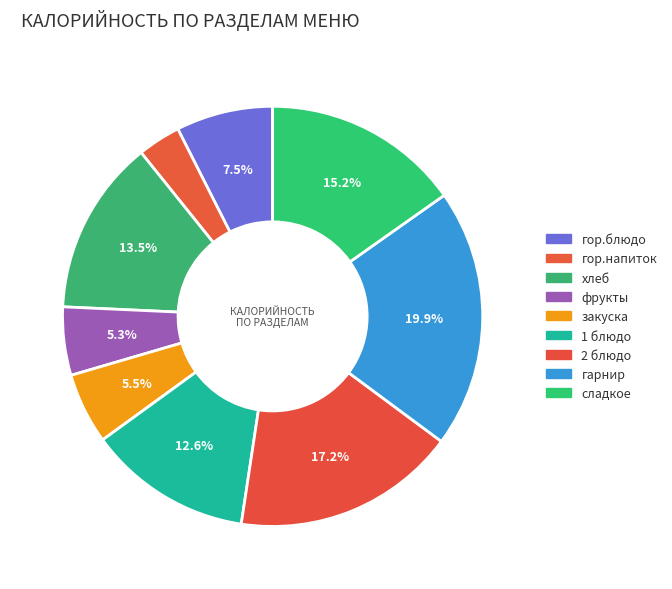

To the nearest percent, what is the difference between the largest and smallest slice percentages?

17%